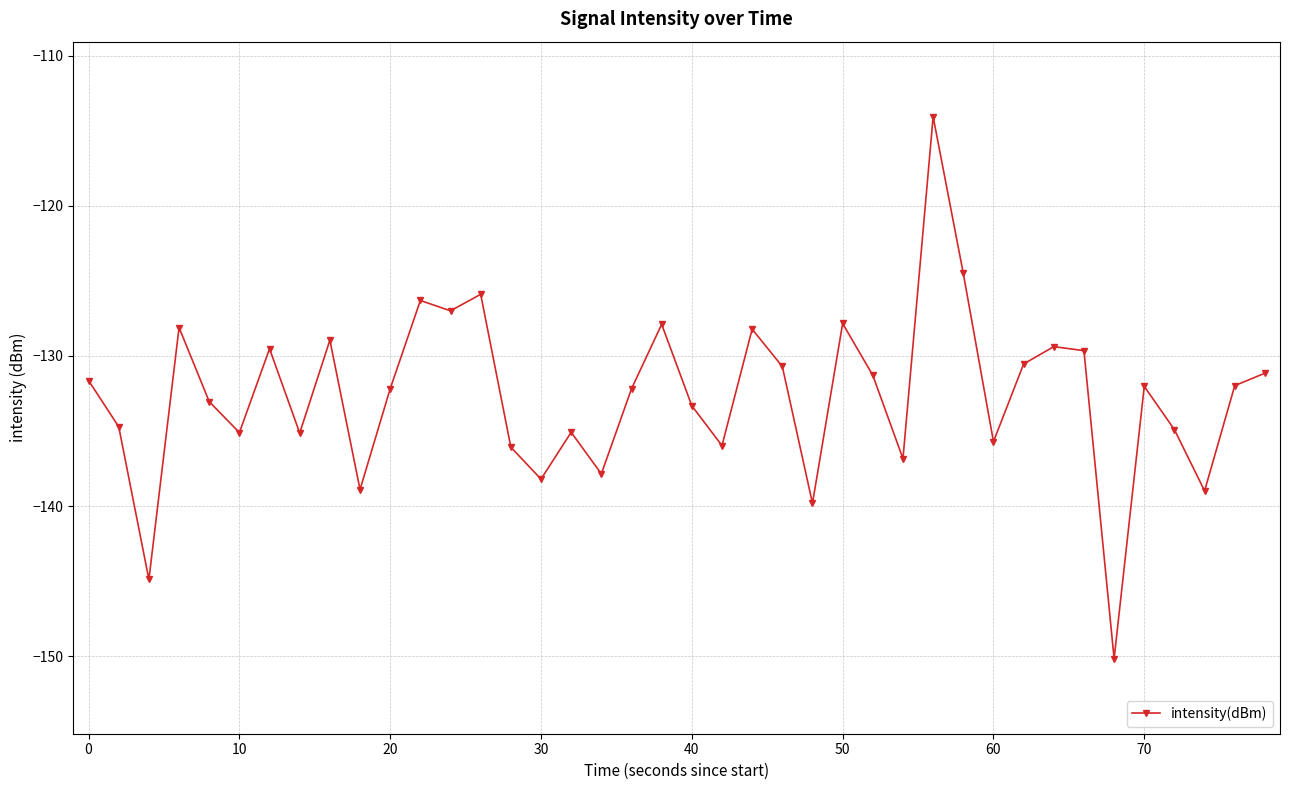

What is the maximum value shown in the chart?

-114.1